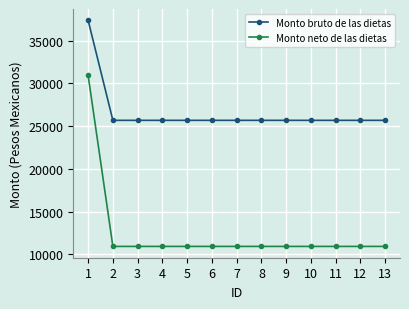

Rank the series at 10 from highest to lowest value.

Monto bruto de las dietas, Monto neto de las dietas